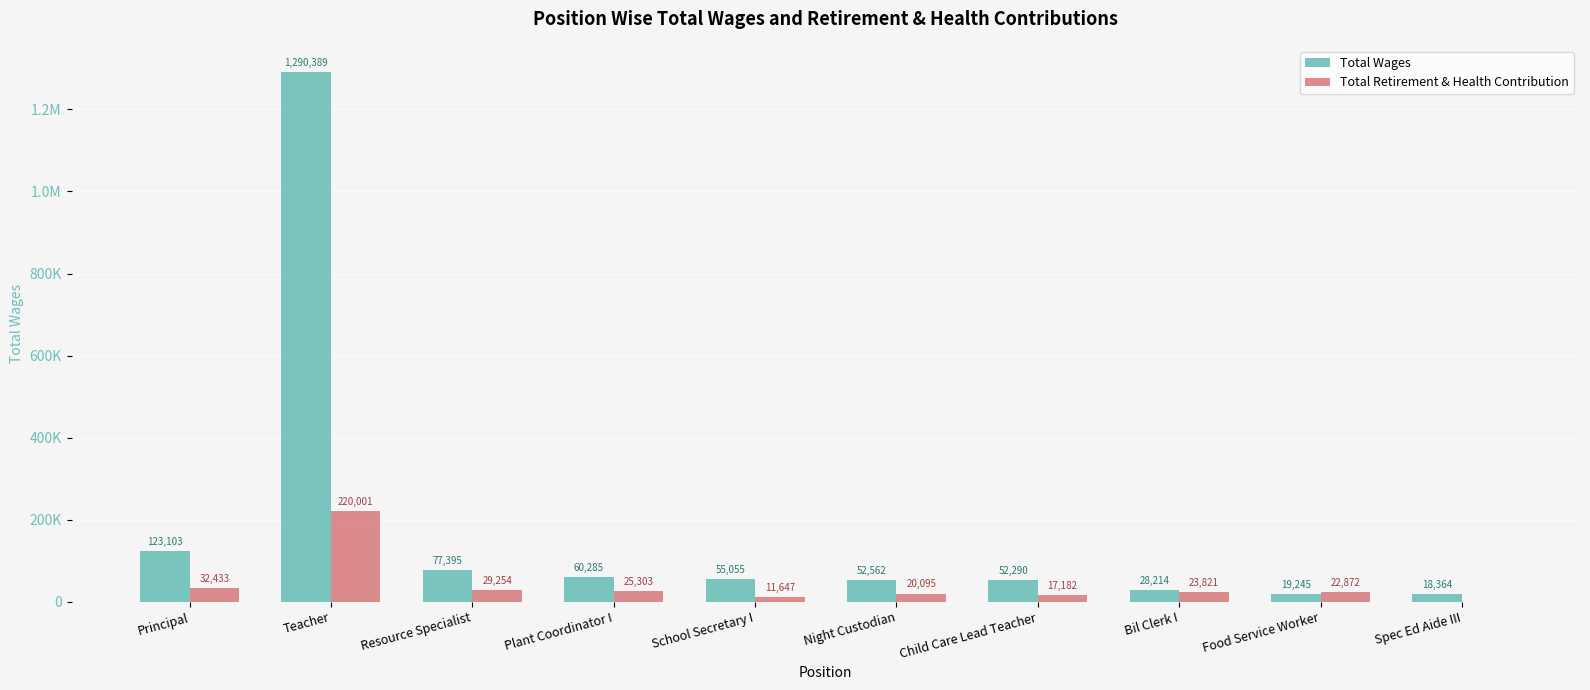

The value of Total Retirement & Health Contribution at School Secretary I is 11647. True or false?

True